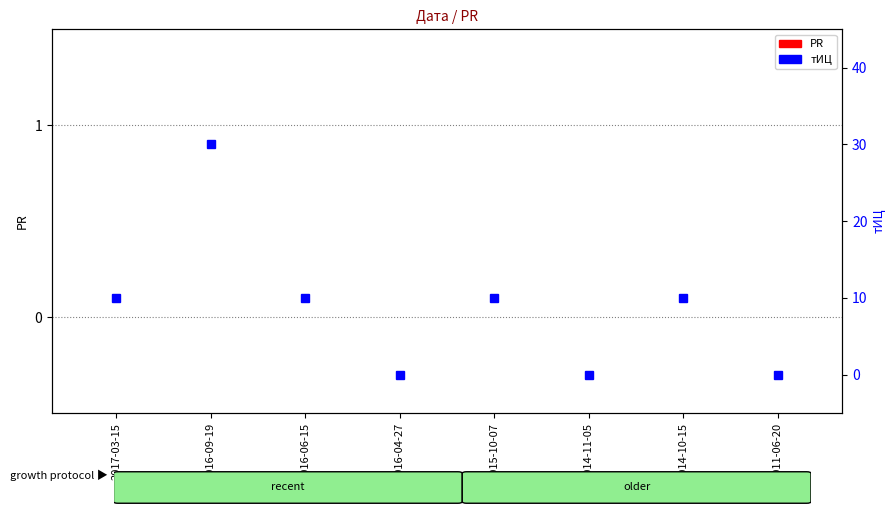

Reading left to right, transcribe all the data shown in this chart.

PR: 2017-03-15=0	2016-09-19=0	2016-06-15=0	2016-04-27=0	2015-10-07=0	2014-11-05=0	2014-10-15=0	2011-06-20=0
тИЦ: 2017-03-15=10	2016-09-19=30	2016-06-15=10	2016-04-27=0	2015-10-07=10	2014-11-05=0	2014-10-15=10	2011-06-20=0